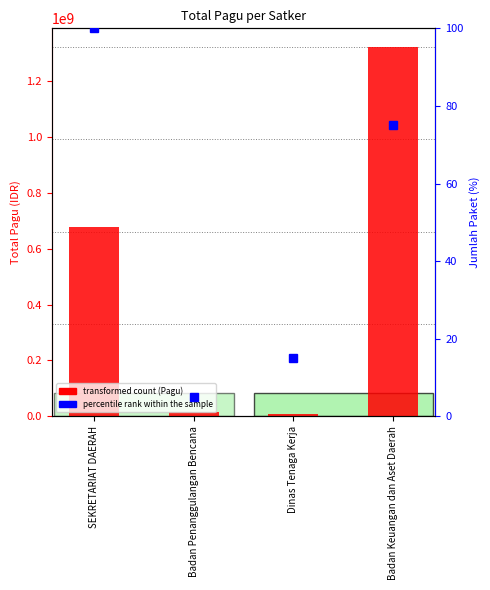

What is the greatest value displayed?

1321793126